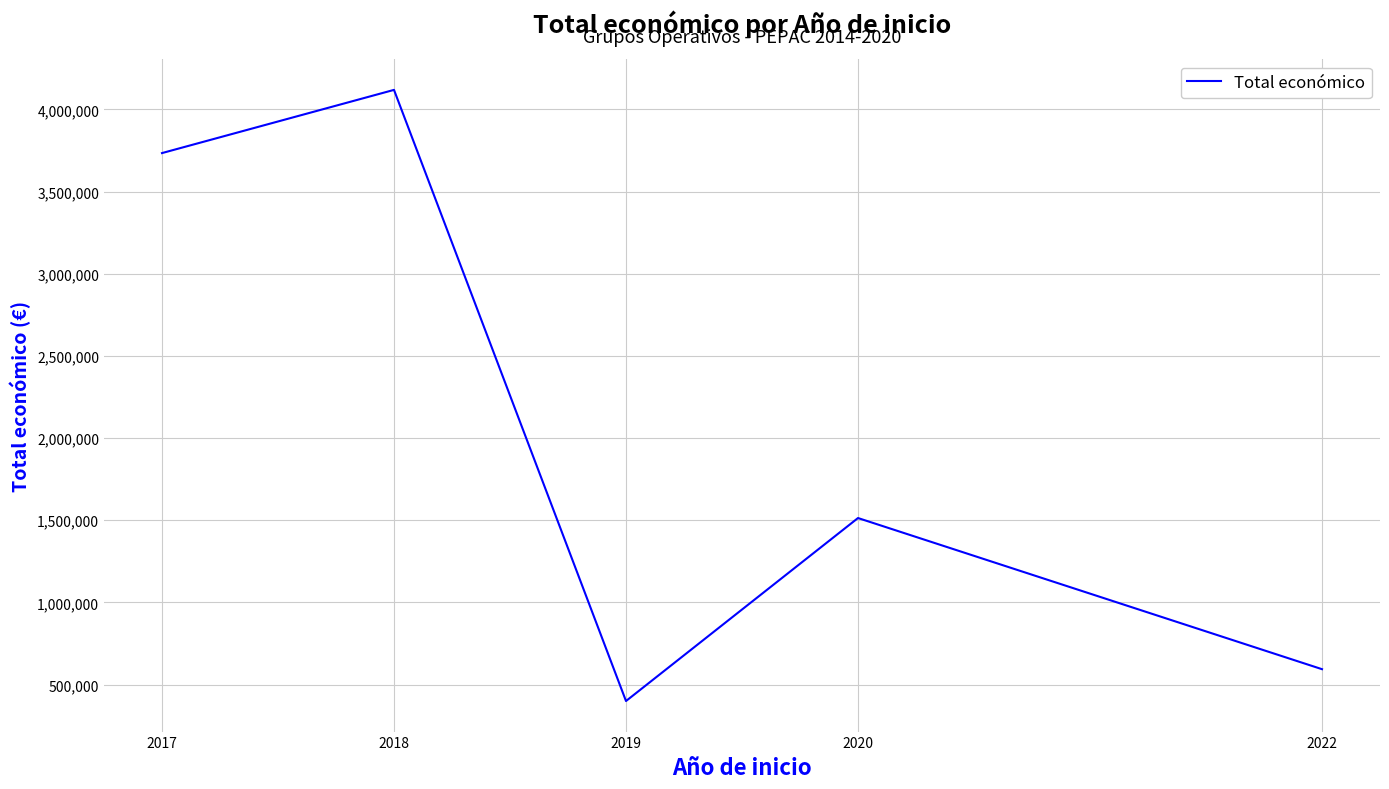

What is the difference between the values at 2022 and 2019?

193752.0